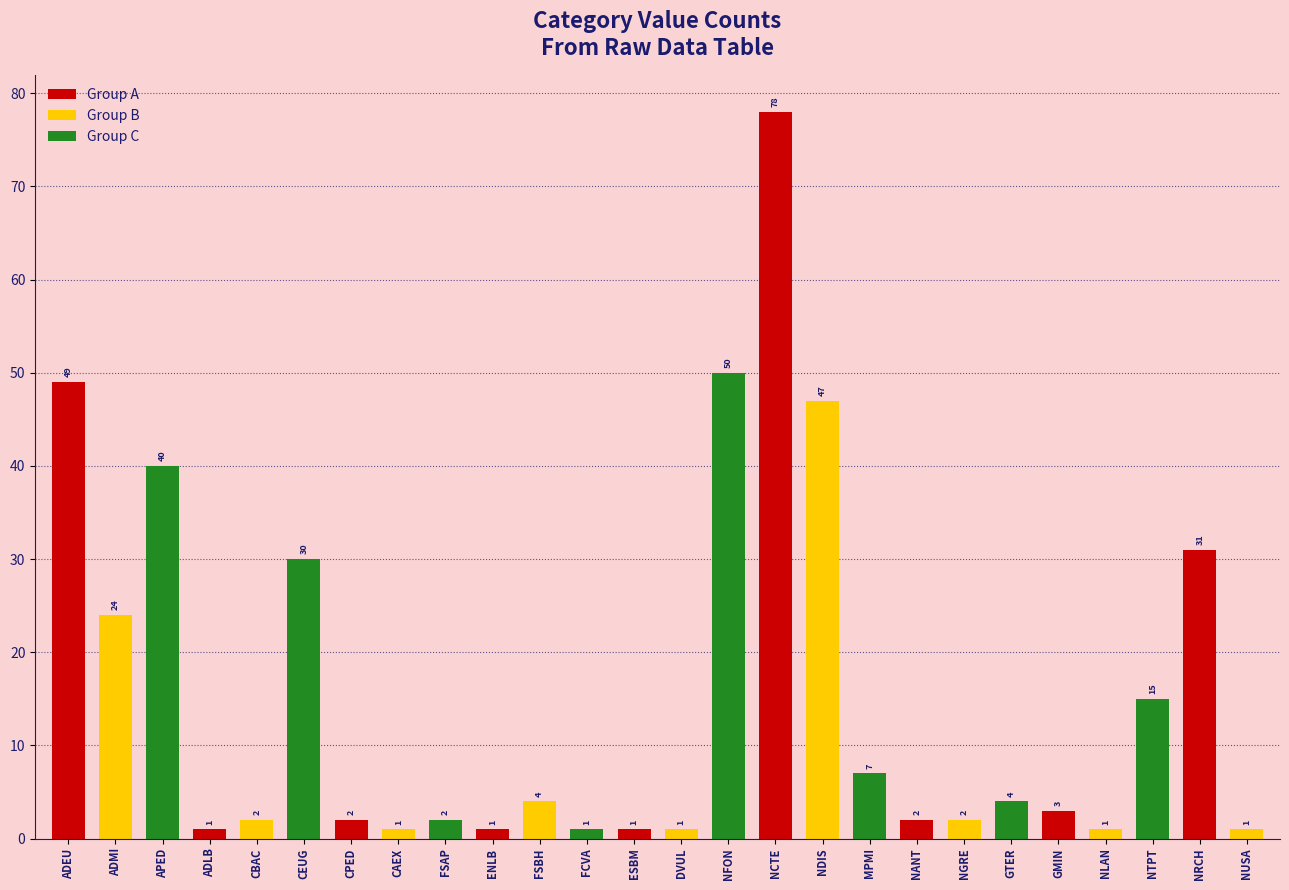

The value at NFON is 81. True or false?

False